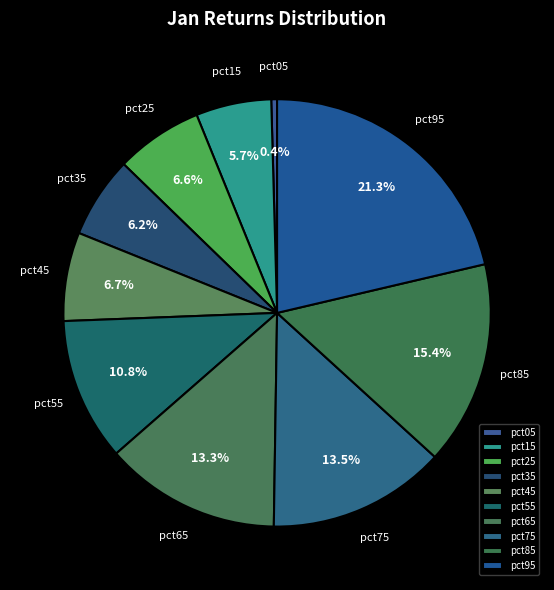

Which has a higher value, pct55 or pct85?

pct85